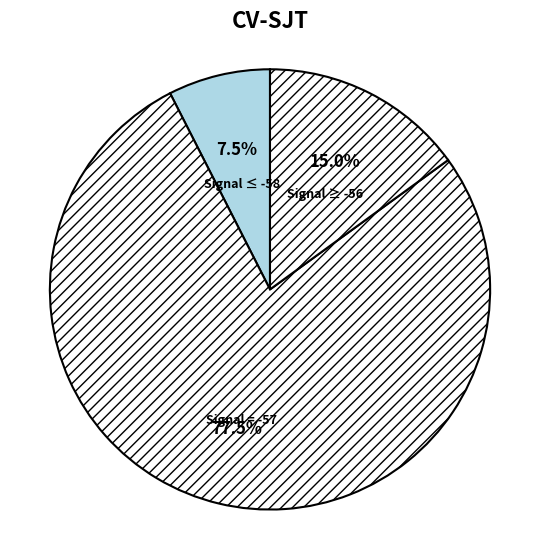

Is Signal = -57 the majority of the pie?

Yes